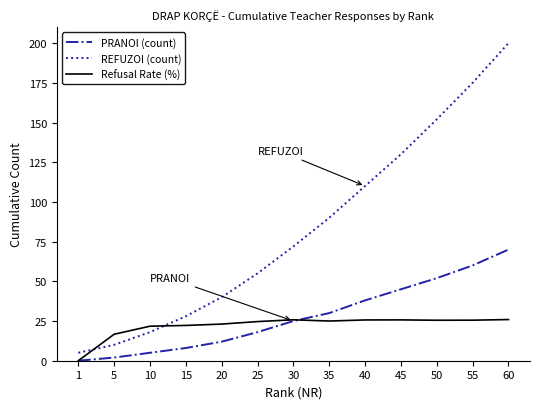

After their last crossing, which series has the higher values: REFUZOI (count) or Refusal Rate (%)?

REFUZOI (count)